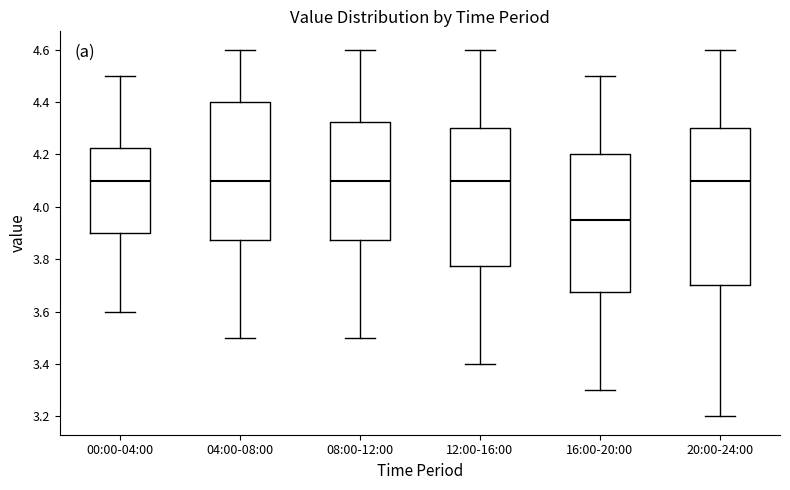

Where is the lower edge of the box for 04:00-08:00 on the y-axis? The values are not printed on the chart, so give them approximately, as read against the axis.

3.88